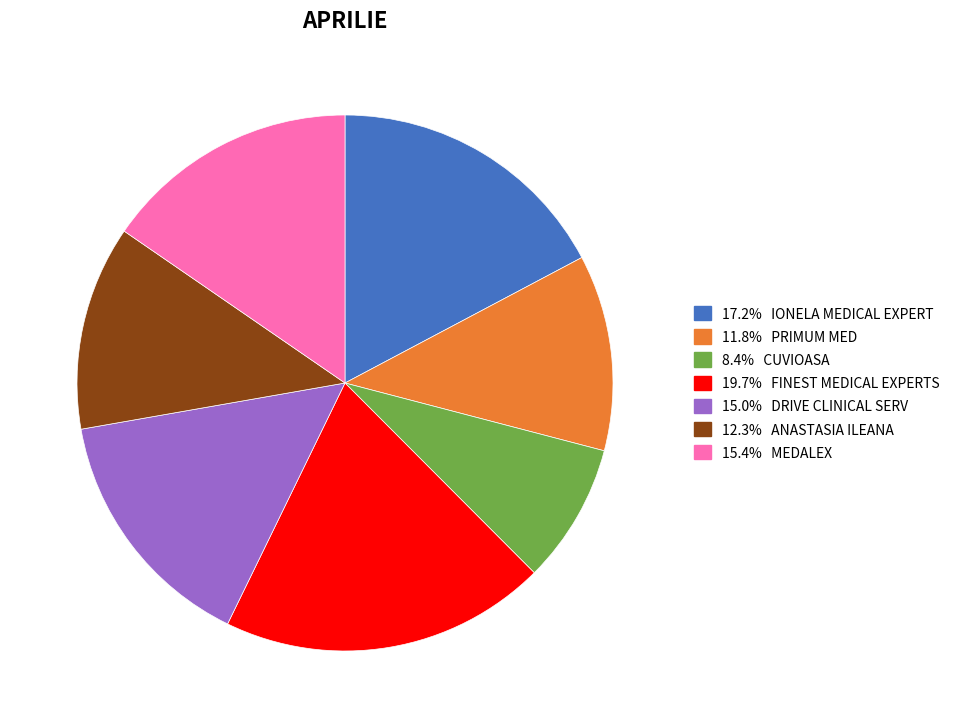

Is there a majority slice in this chart?

No